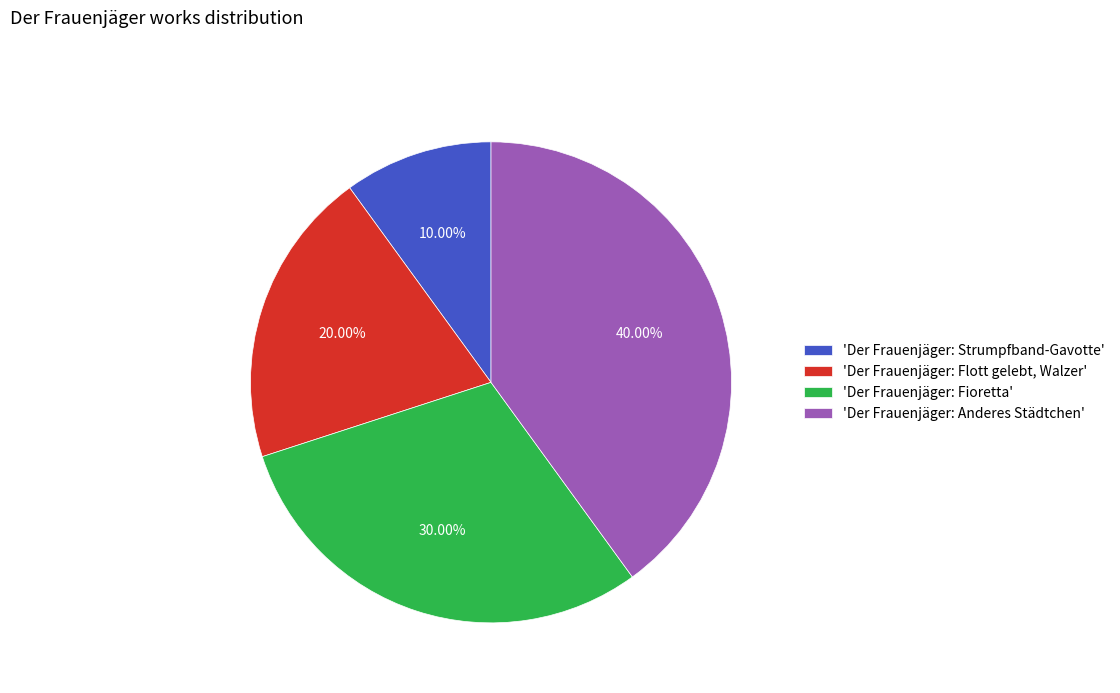

To the nearest percent, what is the average slice percentage?

25%